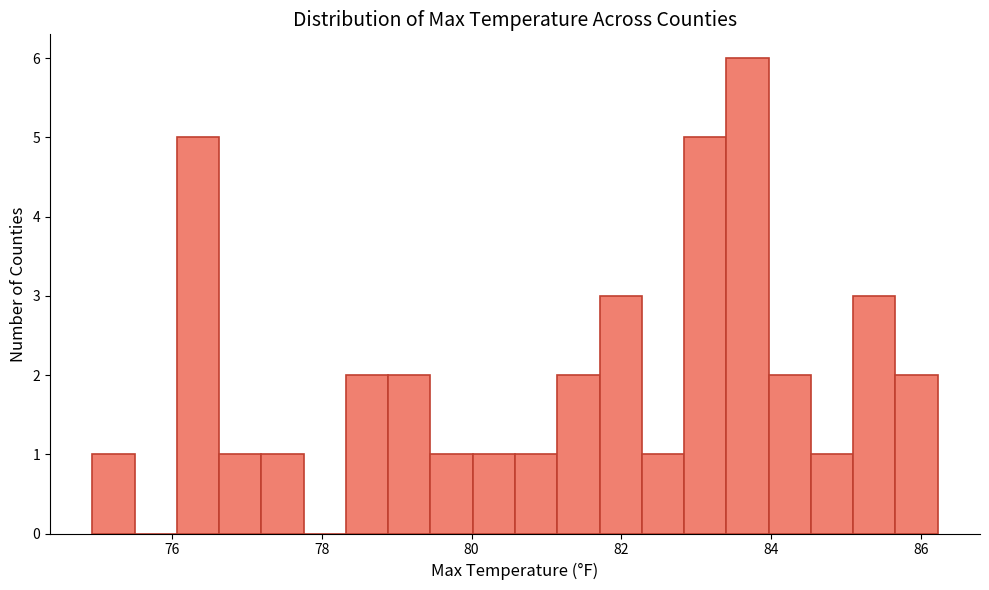

Read against the x-axis, roughly where is the centre of the tallest bar?

83.6